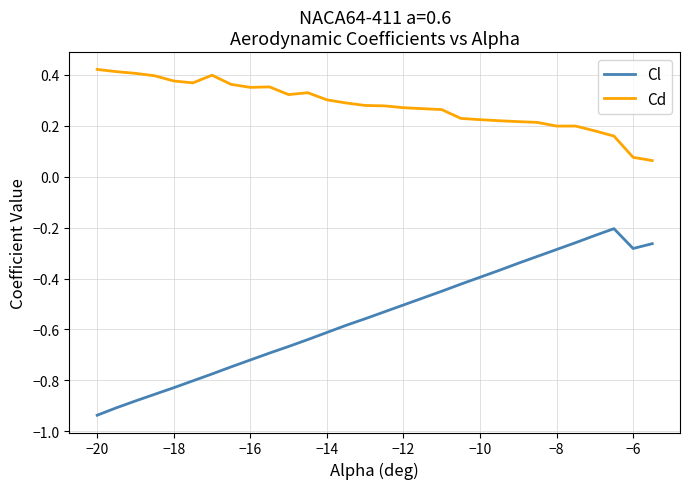

At how many categories does at least one series exceed 0?

30